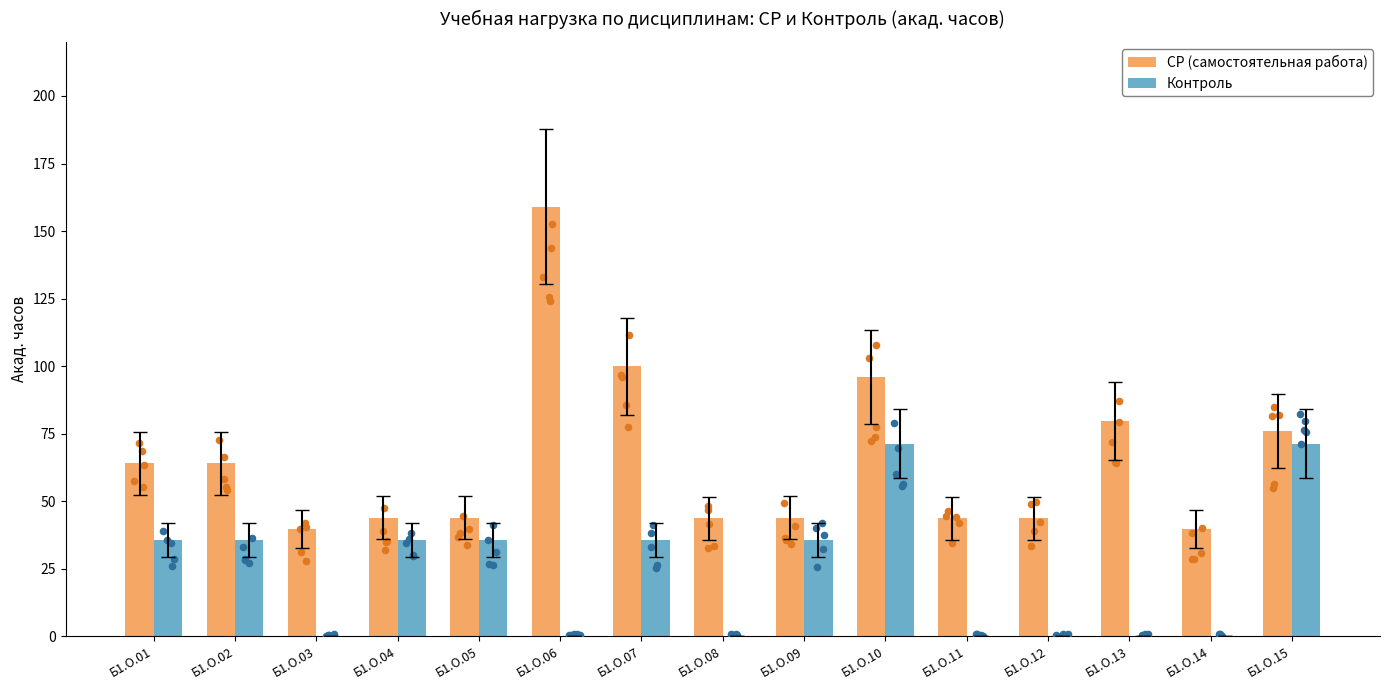

Which series has the largest total across all categories?

СР (самостоятельная работа)